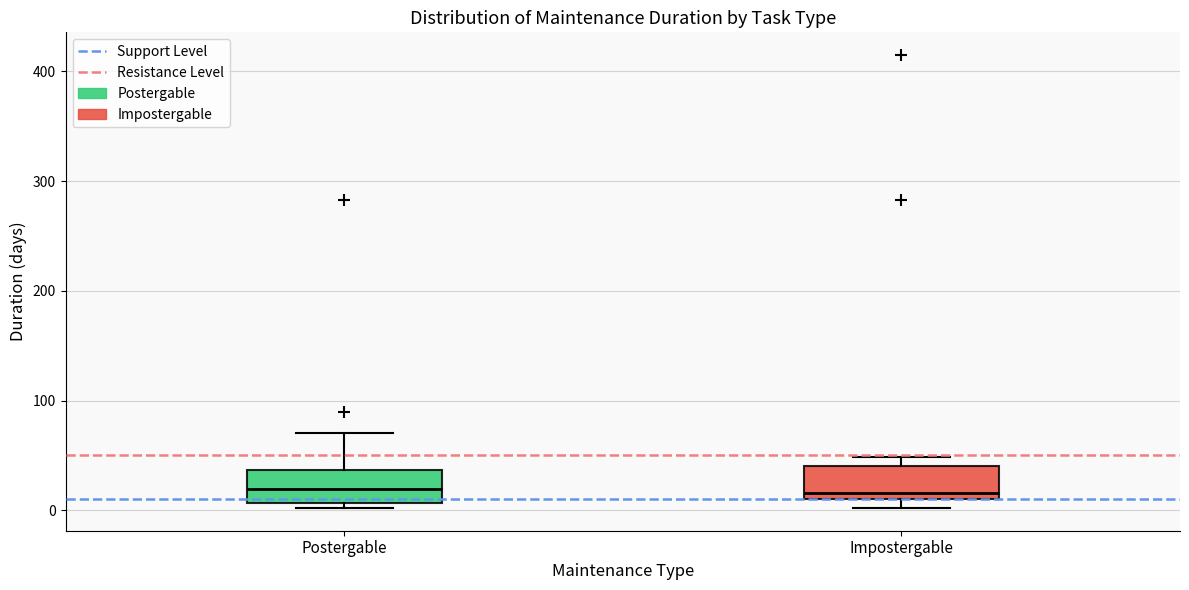

Reading left to right, read every box against the y-axis: the position of its median line, the range the box covers, and the ends of its whiskers. The values are not printed on the chart, so give them approximately, as read against the axis.

Postergable: median 20, box 10 to 40, whiskers 0 to 70
Impostergable: median 20, box 10 to 40, whiskers 0 to 50